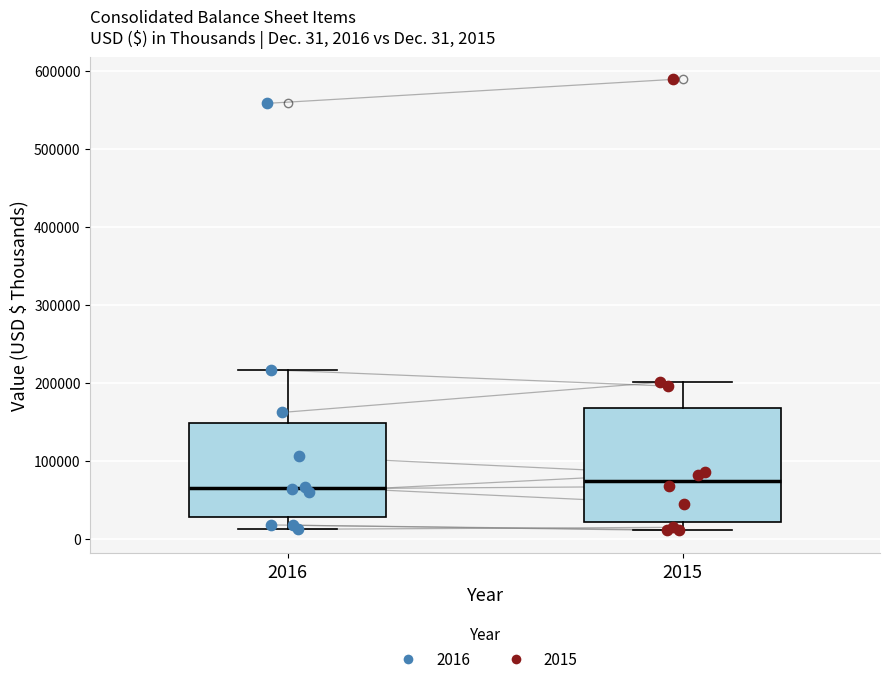

Which box is the tallest, from its lower edge to its upper edge?

2015